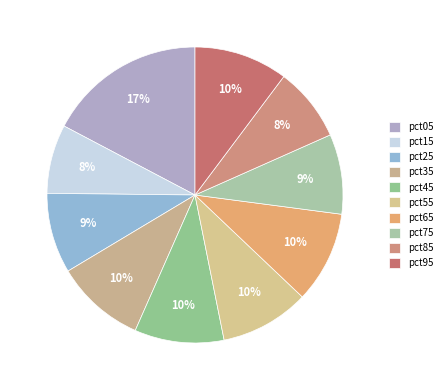

Count the number of slices in the pie.

10